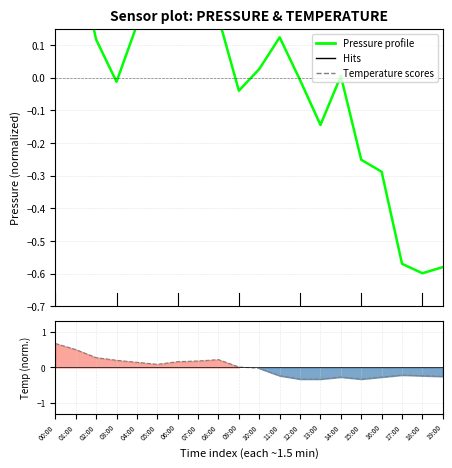

Which series has the largest range (max minus min)?

Pressure profile